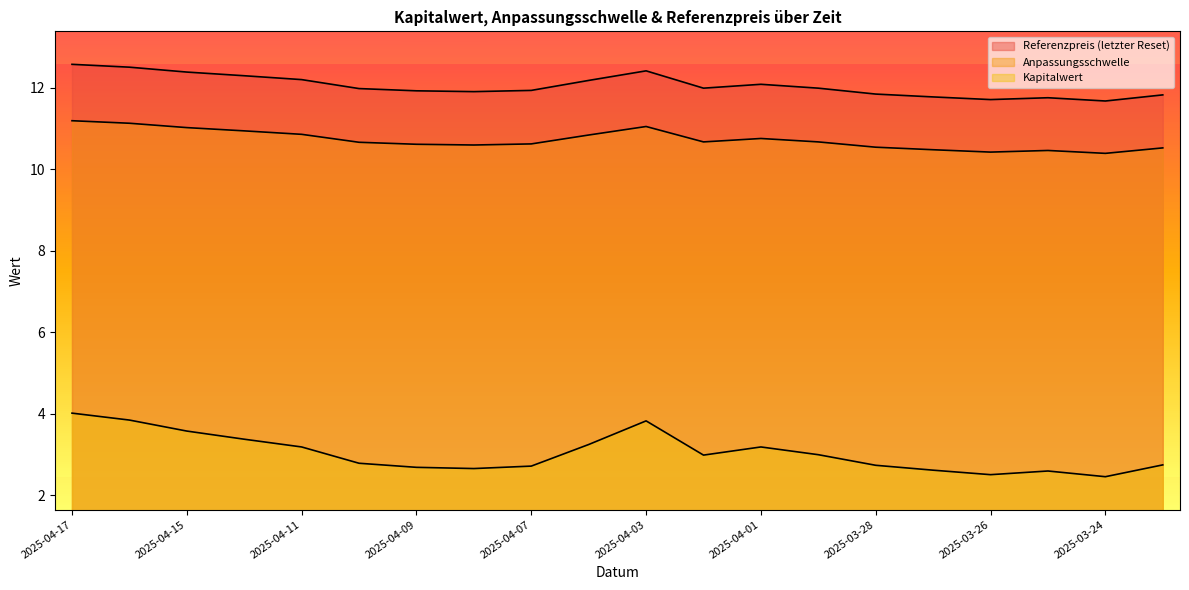

Reading left to right, transcribe all the data shown in this chart.

Referenzpreis (letzter Reset): 2025-04-17=12.6	2025-04-16=12.5	2025-04-15=12.4	2025-04-14=12.3	2025-04-11=12.2	2025-04-10=12.0	2025-04-09=11.9	2025-04-08=11.9	2025-04-07=11.9	2025-04-04=12.2	2025-04-03=12.4	2025-04-02=12.0	2025-04-01=12.1	2025-03-31=12.0	2025-03-28=11.8	2025-03-27=11.8	2025-03-26=11.7	2025-03-25=11.8	2025-03-24=11.7	2025-03-21=11.8
Anpassungsschwelle: 2025-04-17=11.2	2025-04-16=11.1	2025-04-15=11.0	2025-04-14=10.9	2025-04-11=10.9	2025-04-10=10.7	2025-04-09=10.6	2025-04-08=10.6	2025-04-07=10.6	2025-04-04=10.8	2025-04-03=11.1	2025-04-02=10.7	2025-04-01=10.8	2025-03-31=10.7	2025-03-28=10.5	2025-03-27=10.5	2025-03-26=10.4	2025-03-25=10.5	2025-03-24=10.4	2025-03-21=10.5
Kapitalwert: 2025-04-17=4.0	2025-04-16=3.9	2025-04-15=3.6	2025-04-14=3.4	2025-04-11=3.2	2025-04-10=2.8	2025-04-09=2.7	2025-04-08=2.7	2025-04-07=2.7	2025-04-04=3.2	2025-04-03=3.8	2025-04-02=3.0	2025-04-01=3.2	2025-03-31=3.0	2025-03-28=2.7	2025-03-27=2.6	2025-03-26=2.5	2025-03-25=2.6	2025-03-24=2.5	2025-03-21=2.8